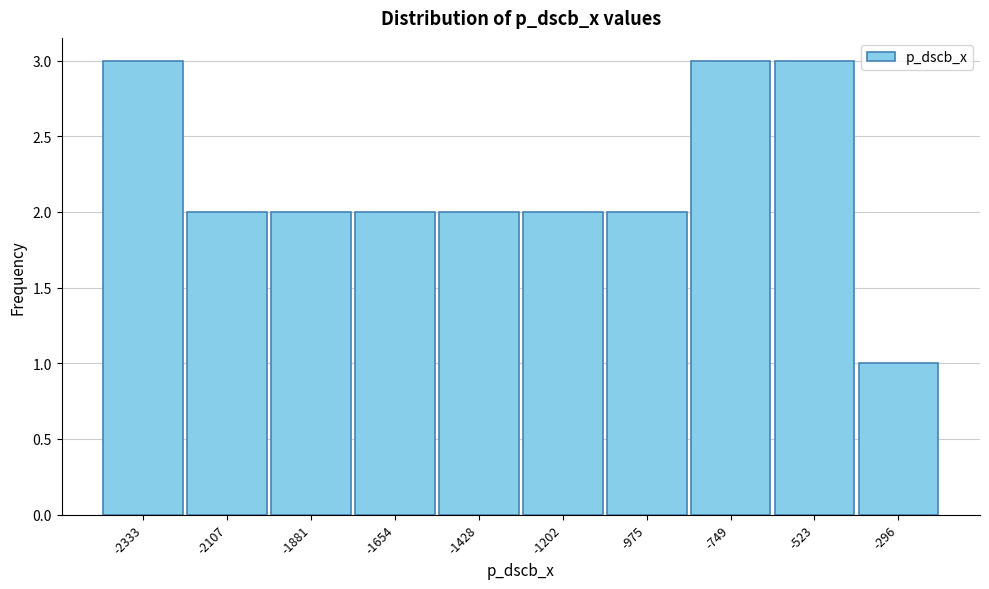

What is the height of the bar covering -1550 to -1300 on the x-axis? Neither the bar edges nor the heights are printed on the chart, so give them approximately, as read against the axes.

2